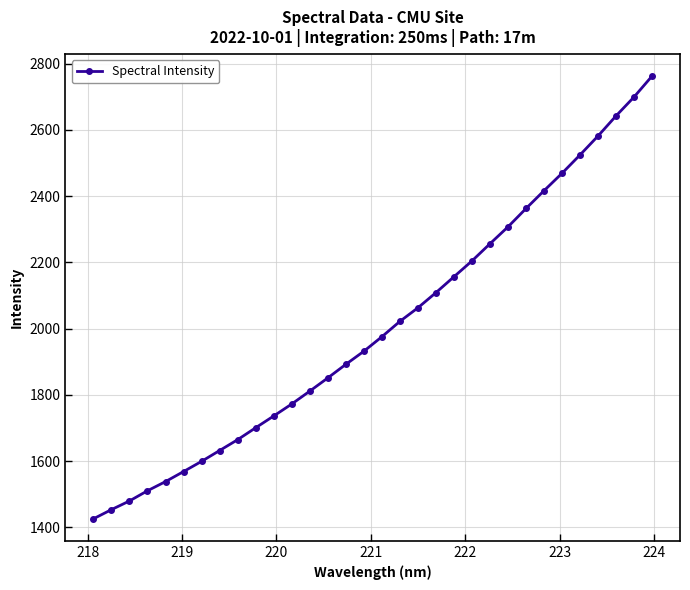

Does the chart have visible grid lines?

Yes